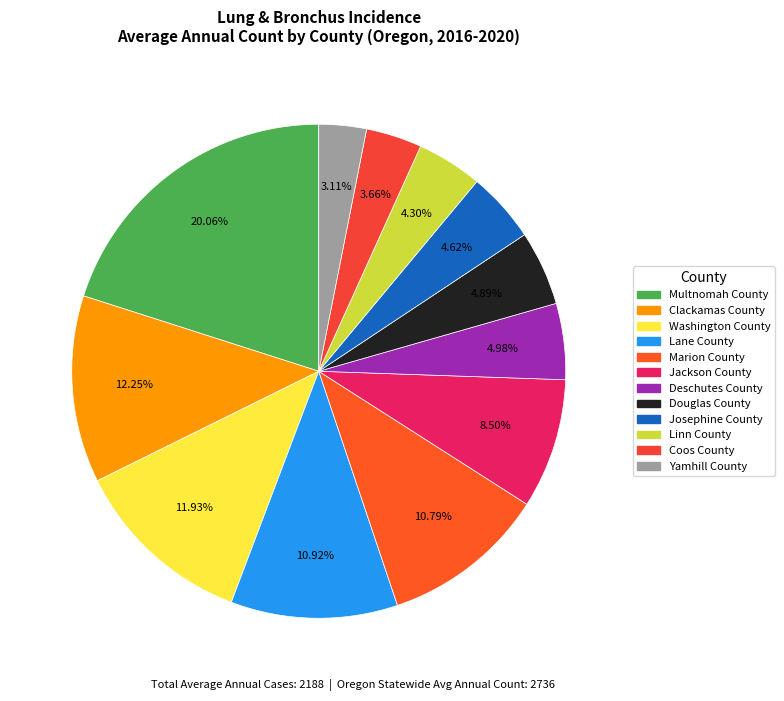

Combined, do Douglas County and Coos County account for over 50%?

No